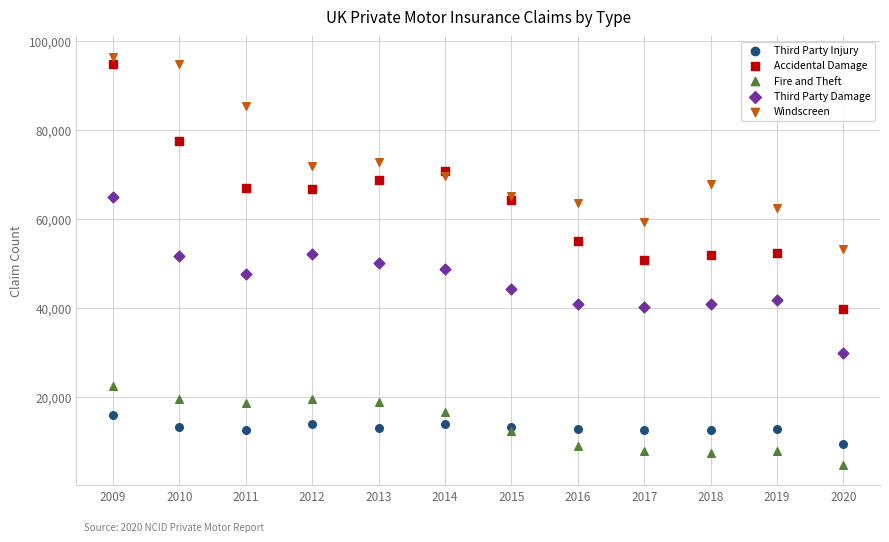

Which series contains the lowest Y value?

Fire and Theft